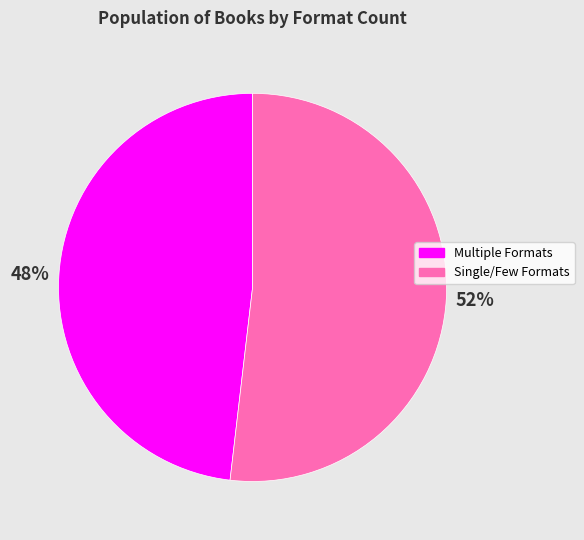

Does any single category account for the majority?

Yes